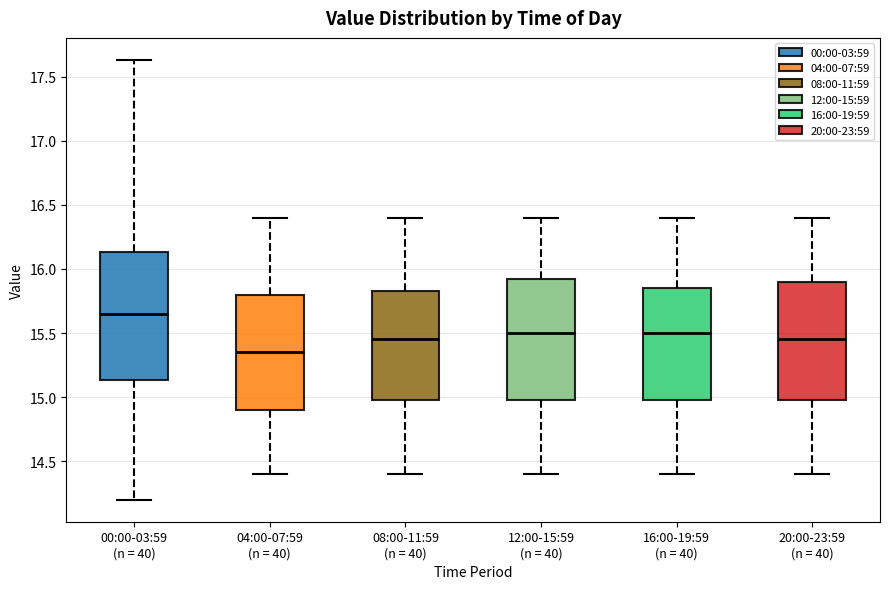

Which box's median line is the highest?

00:00-03:59 (n = 40)